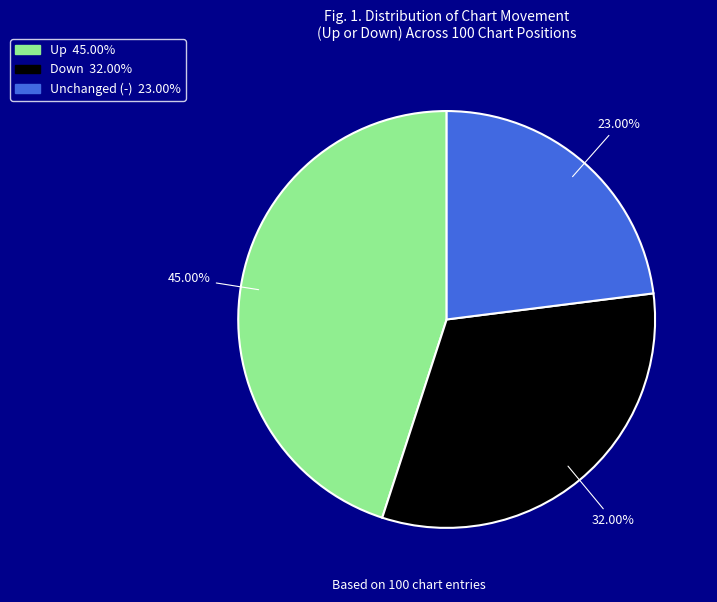

Does any single category account for the majority?

No